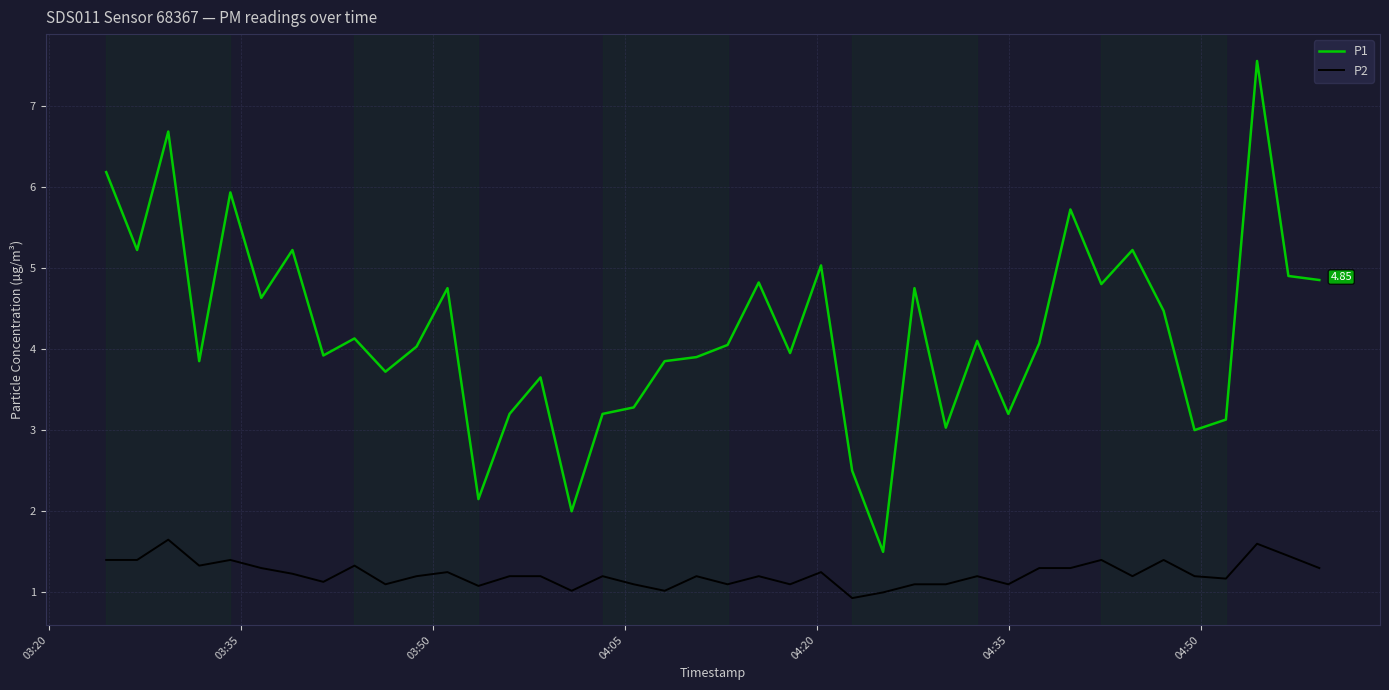

Which series has the widest spread of values?

P1